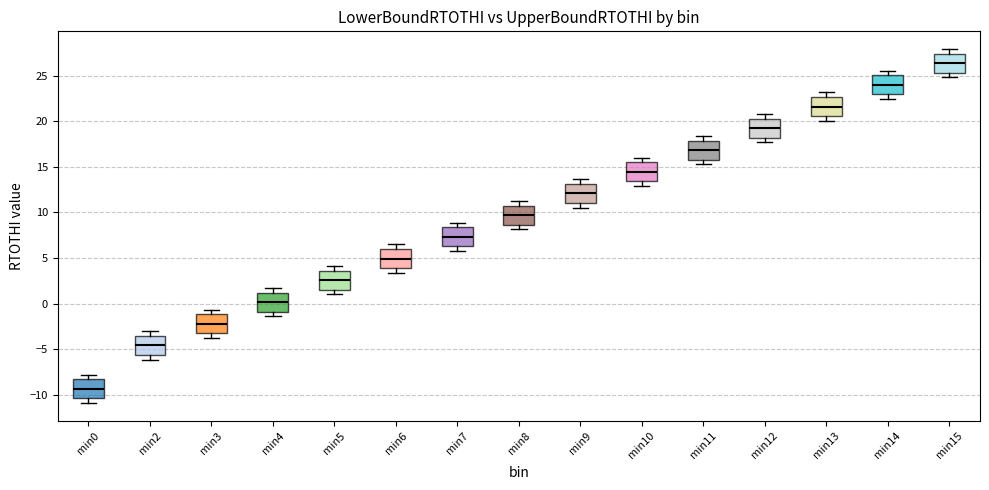

Where is the upper edge of the box for min15 on the y-axis? The values are not printed on the chart, so give them approximately, as read against the axis.

27.5